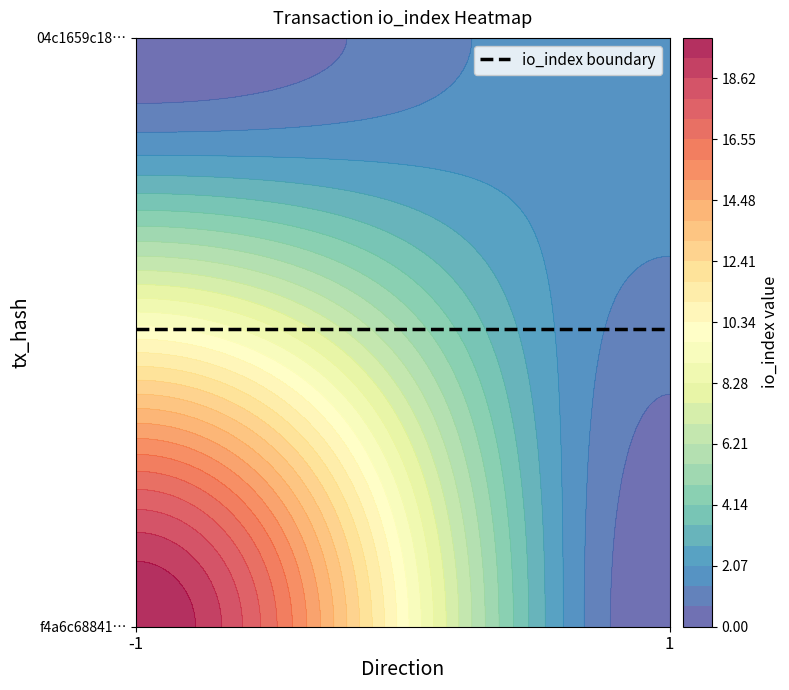

Which has a higher value, direction or io_index?

io_index